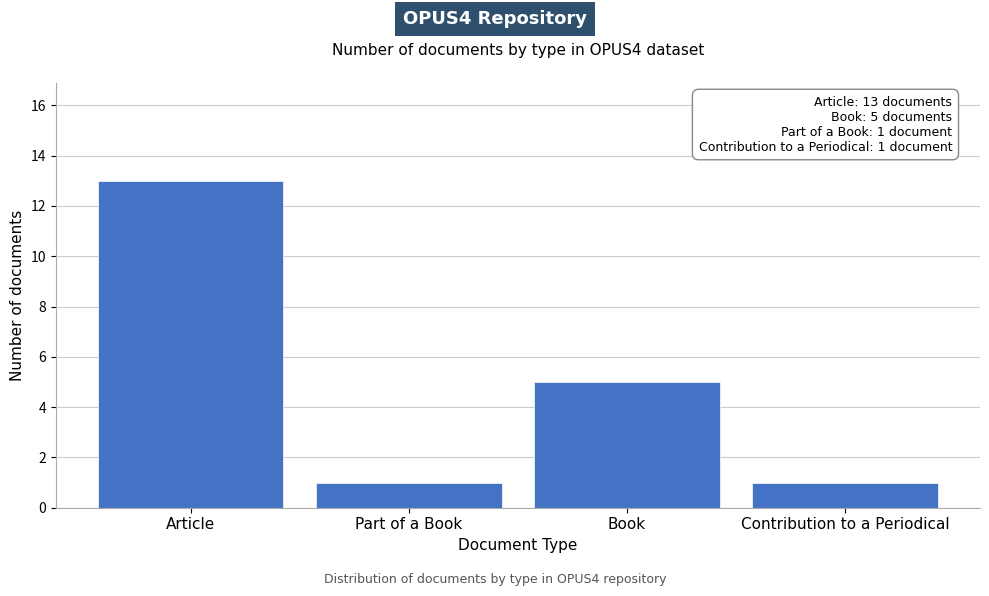

Reading right to left, extract all data points from this chart.

Contribution to a Periodical=1	Book=5	Part of a Book=1	Article=13